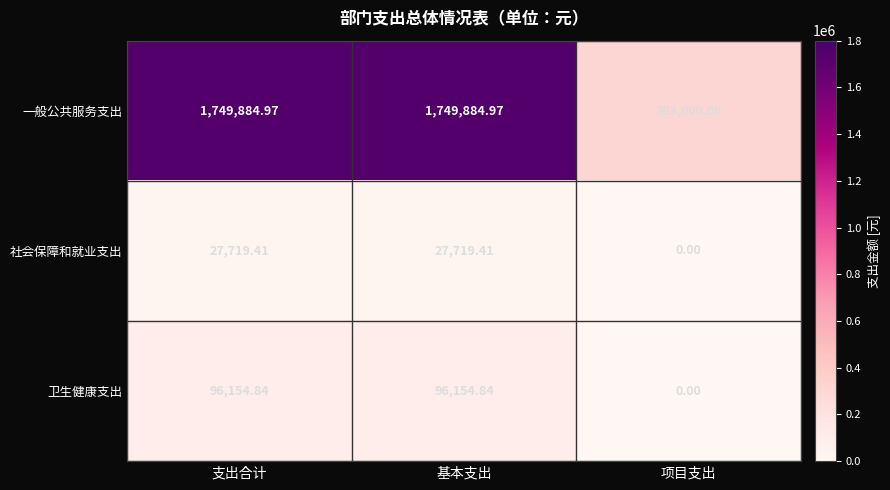

Where does the 社会保障和就业支出 series first go above 27719?

支出合计